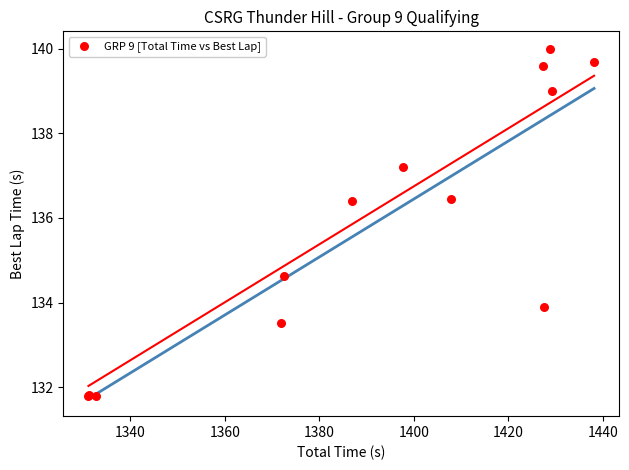

What Y value in the scatter plot is closest to 135?

134.6